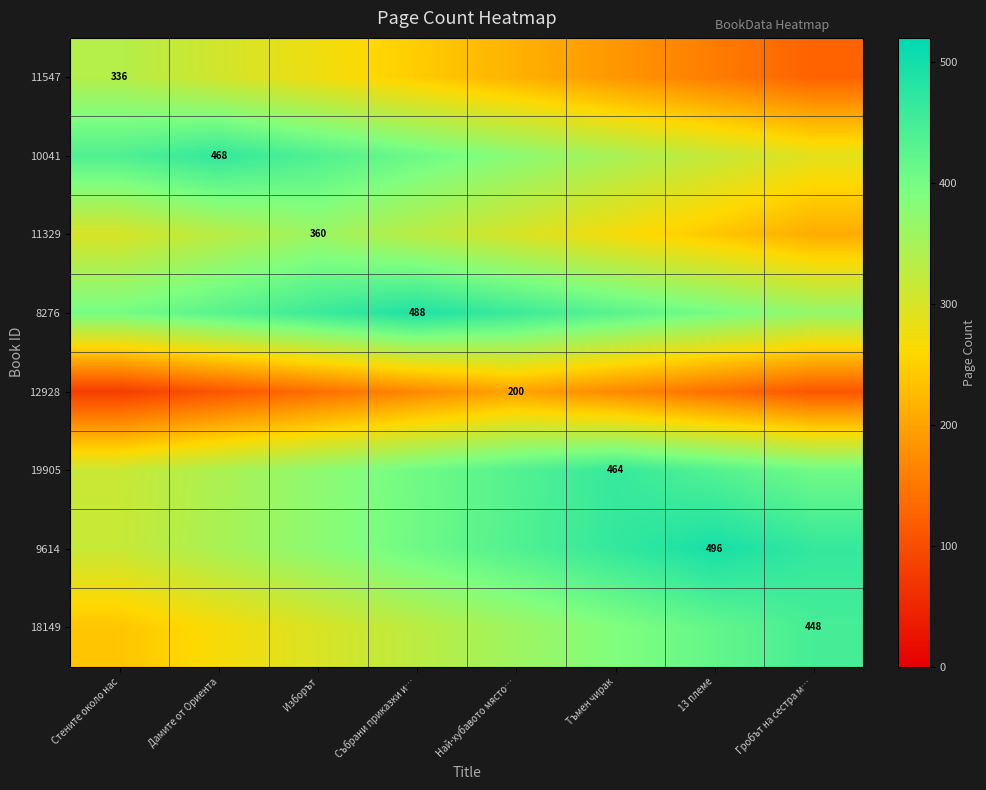

At which category does the chart reach its minimum across all series?

Стените около нас